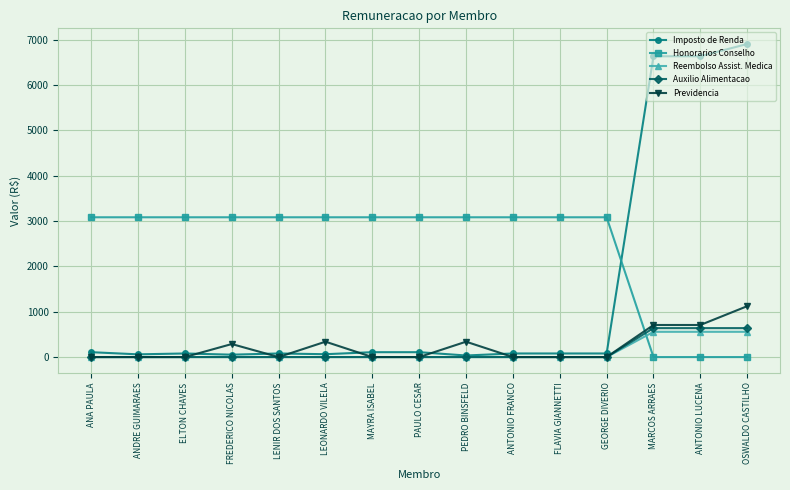

Is the value of Reembolso Assist. Medica at ANTONIO LUCENA greater than the value of Imposto de Renda at ANA PAULA?

Yes